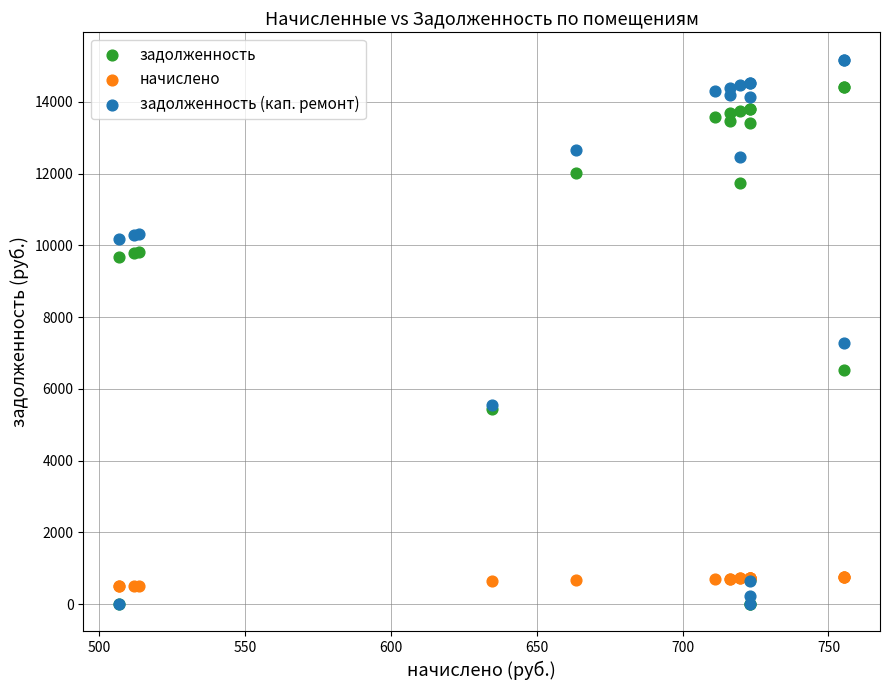

Across all series, what Y value is closest to 7589?

7279.6